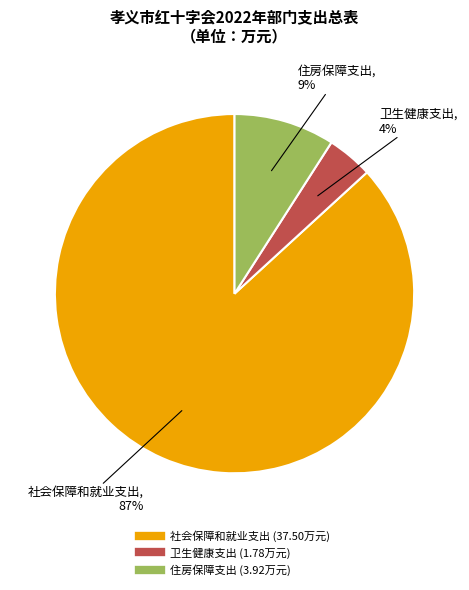

What is the majority slice?

社会保障和就业支出